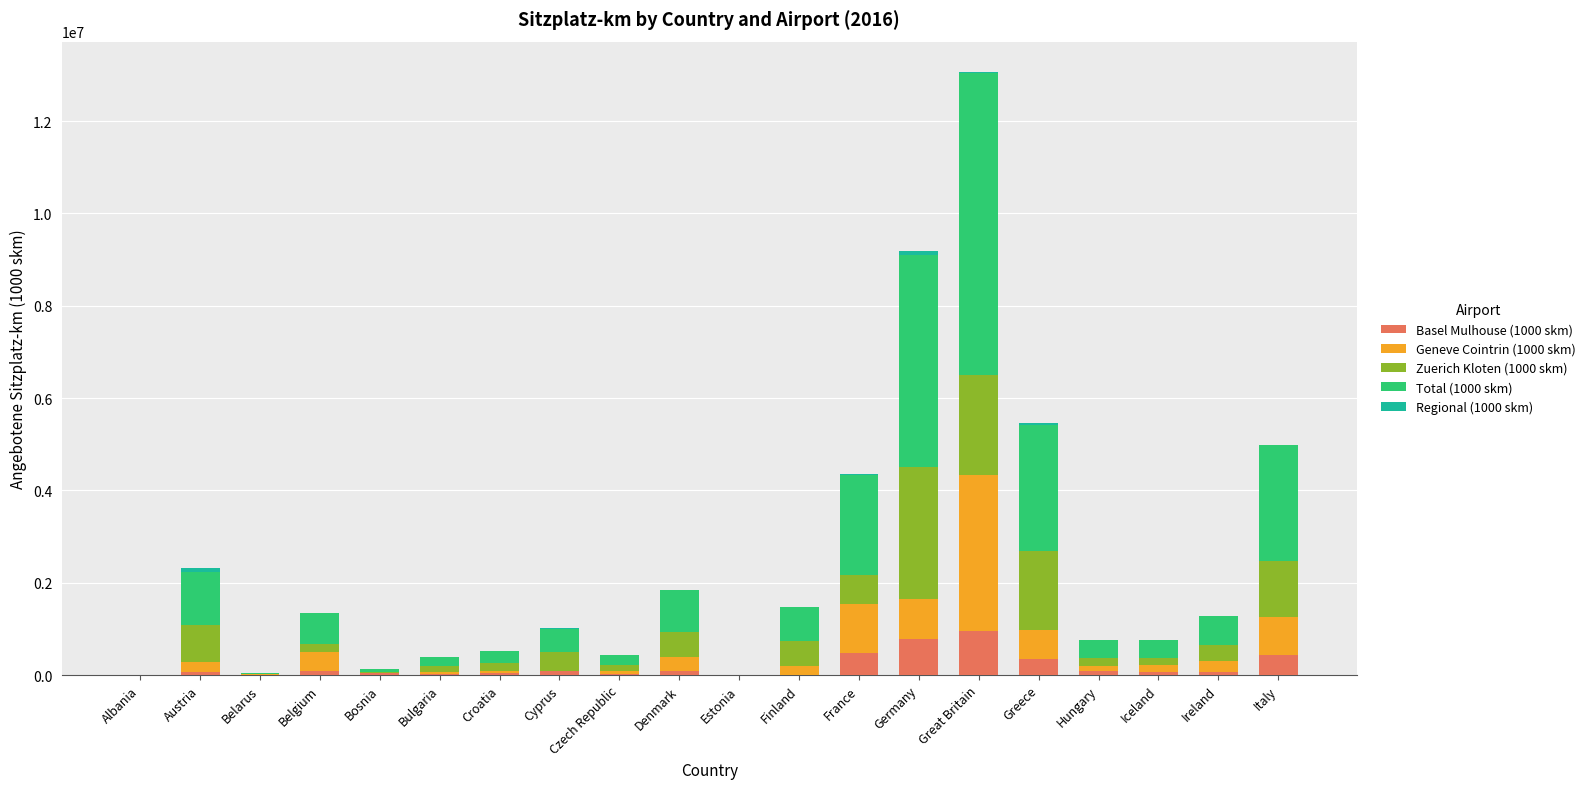

At which category is the sum across all series the highest?

Great Britain